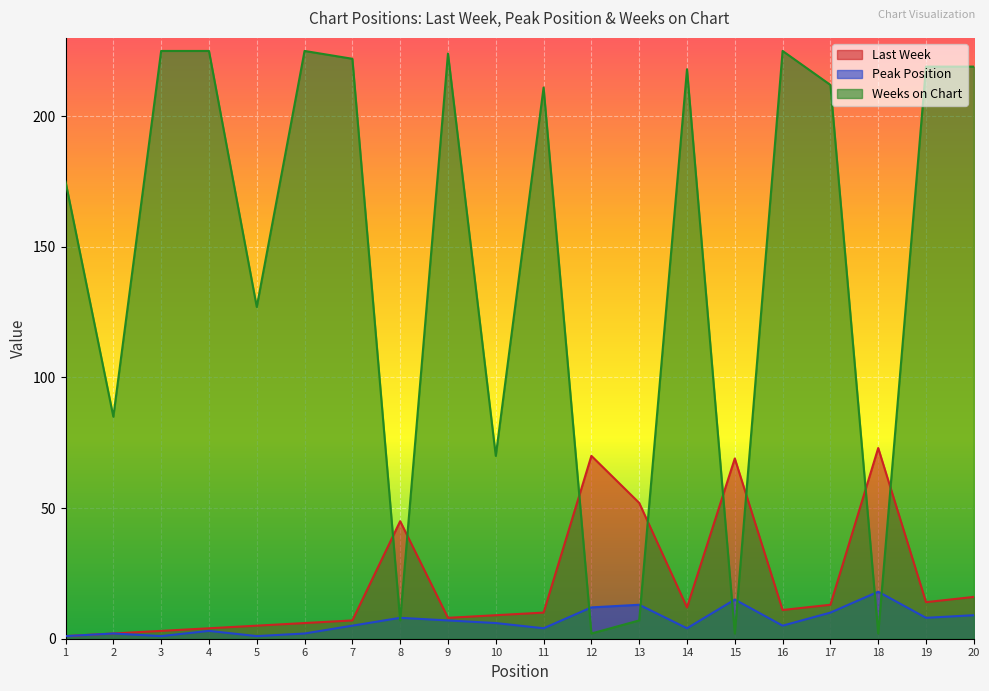

At which label is Weeks on Chart closest to 113?

5